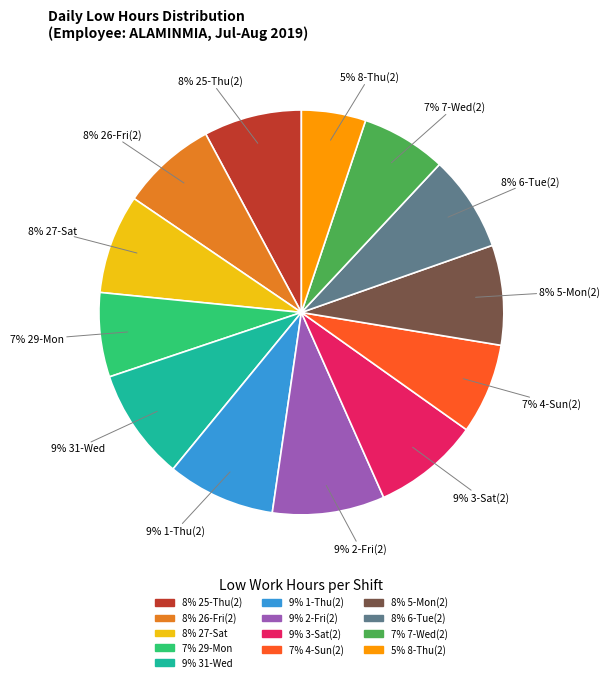

To the nearest percent, what is the difference between the largest and smallest slice percentages?

4%